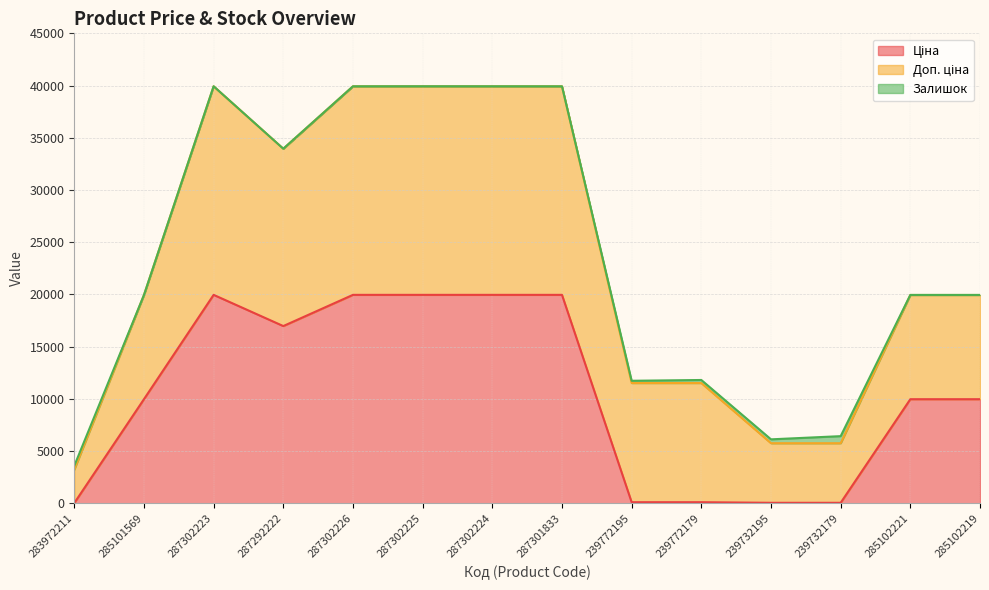

True or false: Доп. ціна and Залишок cross at least once.

False